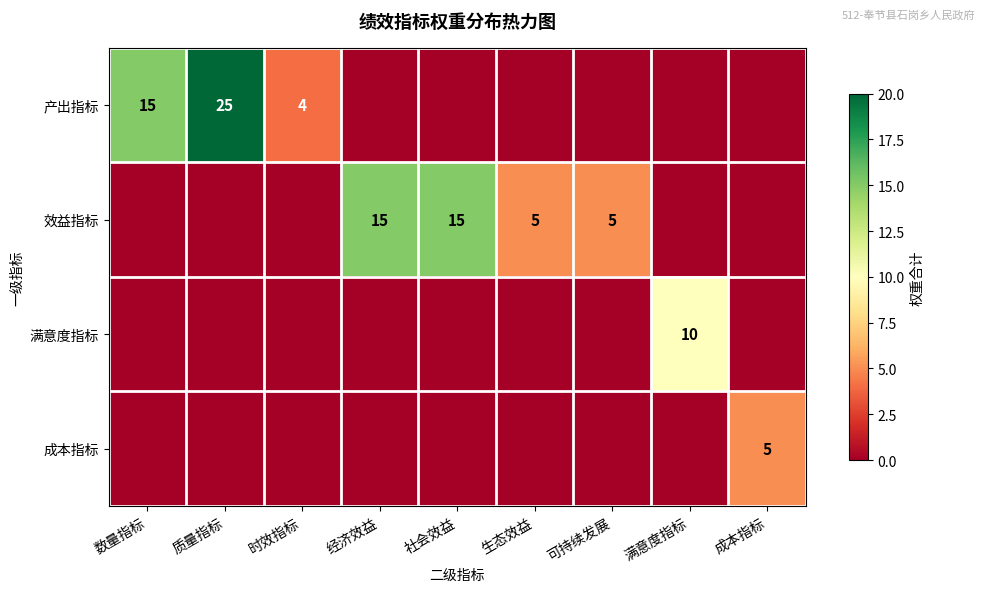

The value of 效益指标 at 可持续发展 is 3. True or false?

False